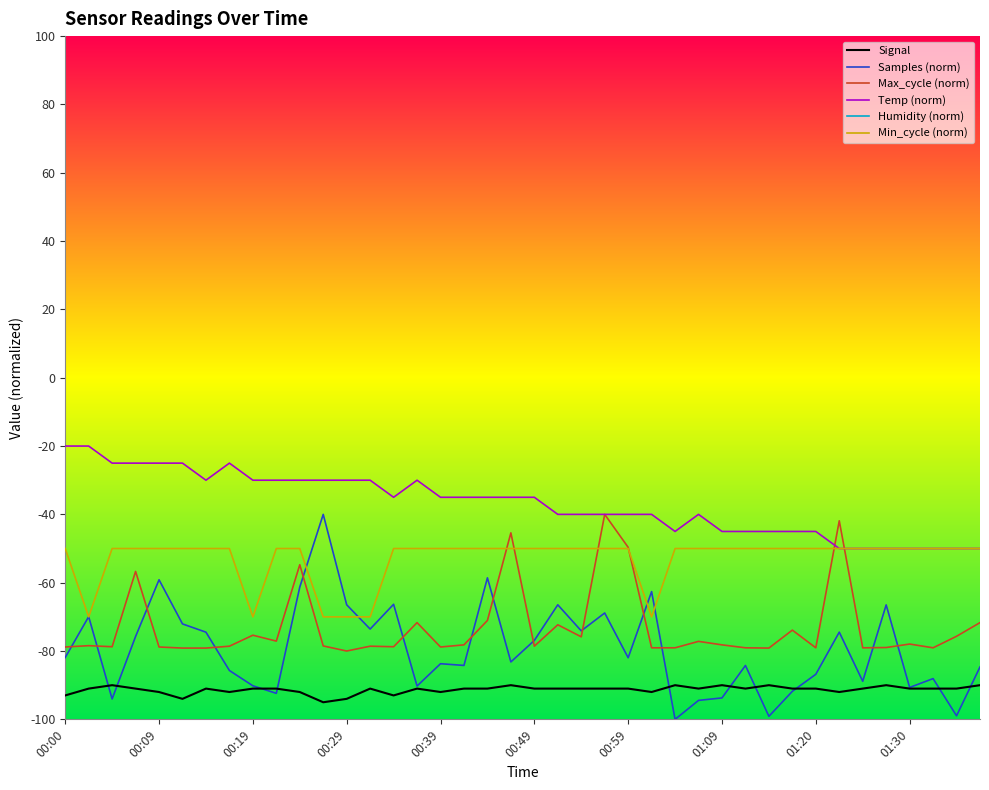

Is it true that Temp (norm) equals -18.1 at 00:59?

False